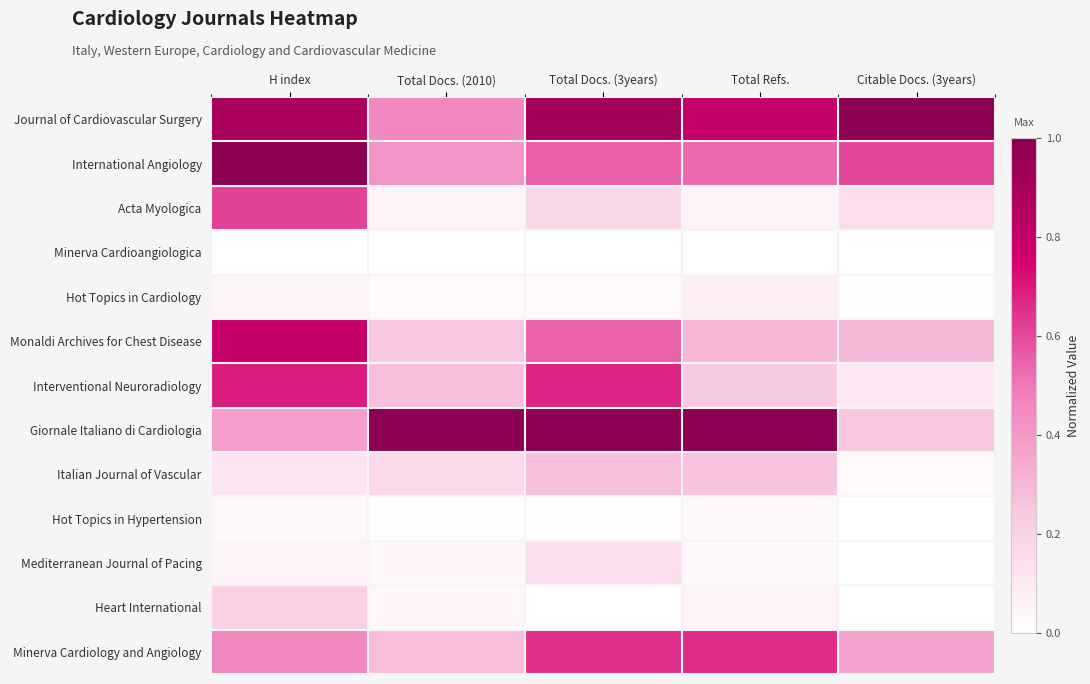

Reading left to right, extract all data points from this chart.

Journal of Cardiovascular Surgery: H index=0.9	Total Docs. (2010)=0.5	Total Docs. (3years)=0.9	Total Refs.=0.8	Citable Docs. (3years)=1.0
International Angiology: H index=1.0	Total Docs. (2010)=0.4	Total Docs. (3years)=0.6	Total Refs.=0.5	Citable Docs. (3years)=0.6
Acta Myologica: H index=0.6	Total Docs. (2010)=0.1	Total Docs. (3years)=0.2	Total Refs.=0.0	Citable Docs. (3years)=0.2
Minerva Cardioangiologica: H index=0.0	Total Docs. (2010)=0.0	Total Docs. (3years)=0.0	Total Refs.=0.0	Citable Docs. (3years)=0.0
Hot Topics in Cardiology: H index=0.0	Total Docs. (2010)=0.0	Total Docs. (3years)=0.0	Total Refs.=0.1	Citable Docs. (3years)=0.0
Monaldi Archives for Chest Disease: H index=0.8	Total Docs. (2010)=0.2	Total Docs. (3years)=0.5	Total Refs.=0.3	Citable Docs. (3years)=0.3
Interventional Neuroradiology: H index=0.7	Total Docs. (2010)=0.3	Total Docs. (3years)=0.7	Total Refs.=0.2	Citable Docs. (3years)=0.1
Giornale Italiano di Cardiologia: H index=0.4	Total Docs. (2010)=1.0	Total Docs. (3years)=1.0	Total Refs.=1.0	Citable Docs. (3years)=0.2
Italian Journal of Vascular: H index=0.1	Total Docs. (2010)=0.2	Total Docs. (3years)=0.3	Total Refs.=0.3	Citable Docs. (3years)=0.0
Hot Topics in Hypertension: H index=0.0	Total Docs. (2010)=0.0	Total Docs. (3years)=0.0	Total Refs.=0.0	Citable Docs. (3years)=0.0
Mediterranean Journal of Pacing: H index=0.0	Total Docs. (2010)=0.0	Total Docs. (3years)=0.1	Total Refs.=0.0	Citable Docs. (3years)=0.0
Heart International: H index=0.2	Total Docs. (2010)=0.0	Total Docs. (3years)=0.0	Total Refs.=0.1	Citable Docs. (3years)=0.0
Minerva Cardiology and Angiology: H index=0.5	Total Docs. (2010)=0.3	Total Docs. (3years)=0.6	Total Refs.=0.7	Citable Docs. (3years)=0.4